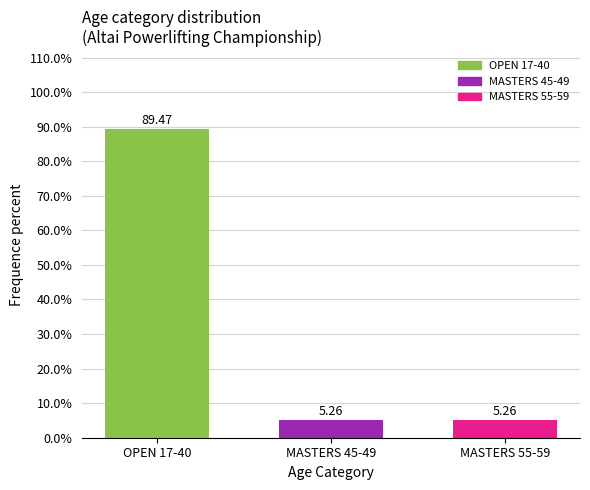

What is the change in value from OPEN 17-40 to MASTERS 45-49?

-84.2